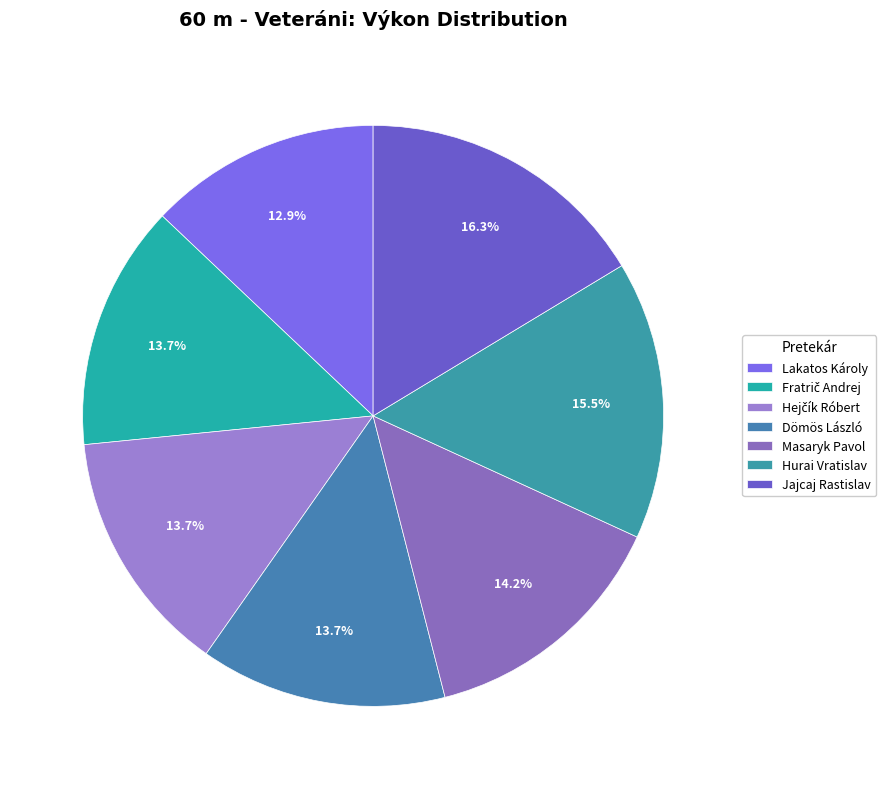

Which slice is the smallest?

Lakatos Károly